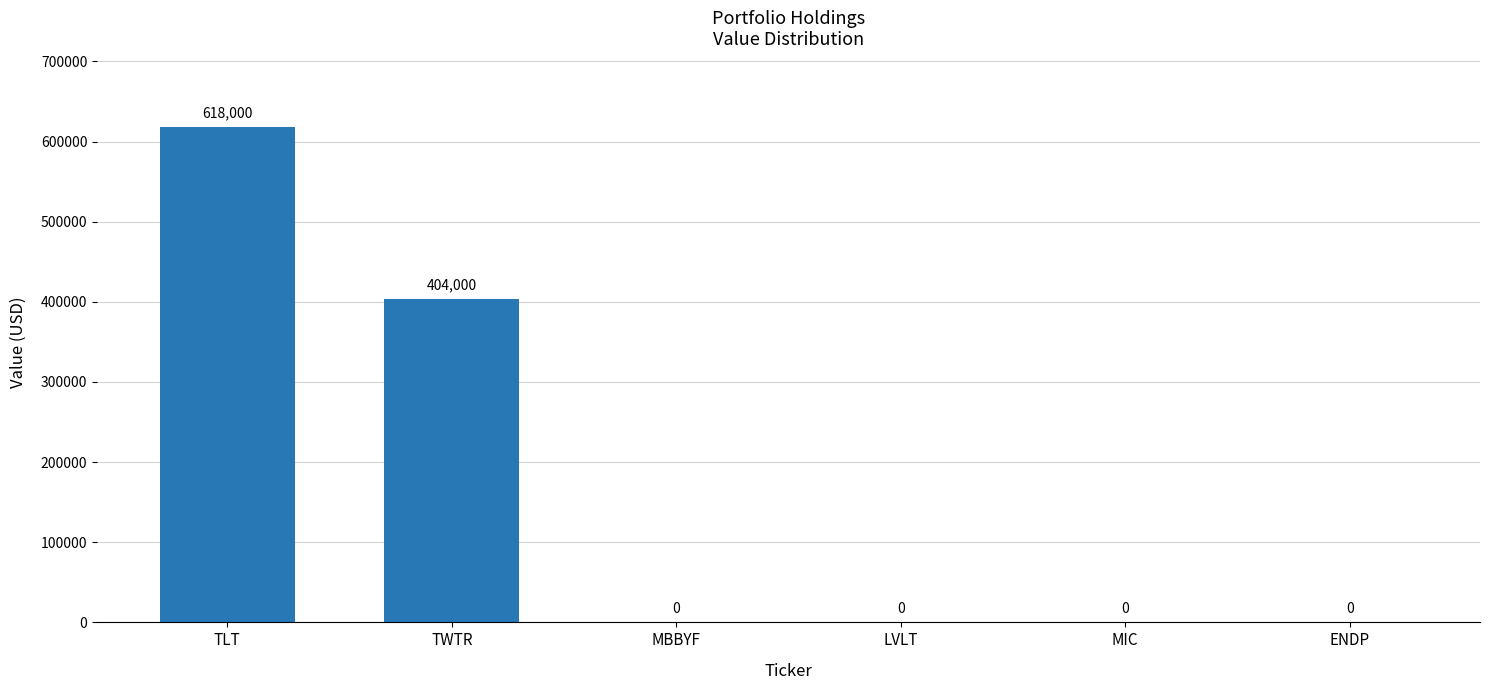

The chart shows a value of 404000 at TWTR. True or false?

True